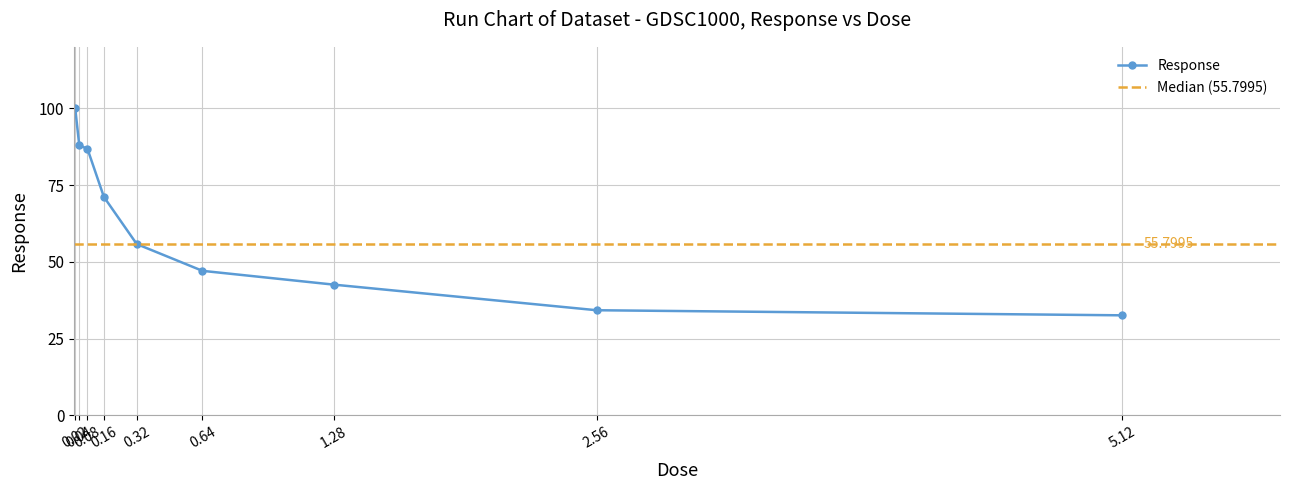

List the labels in order of value, largest first.

0.02, 0.04, 0.08, 0.16, 0.32, 0.64, 1.28, 2.56, 5.12